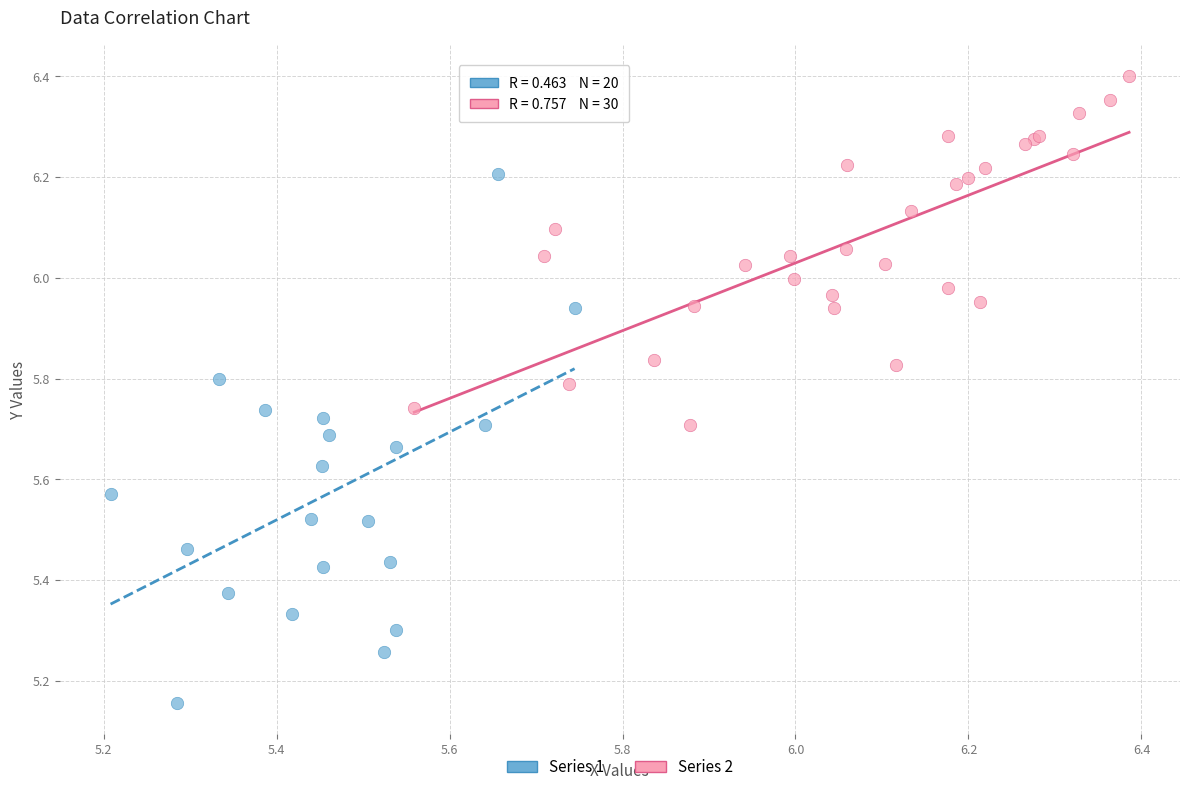

Which series has the largest Y range (max minus min)?

Series 1